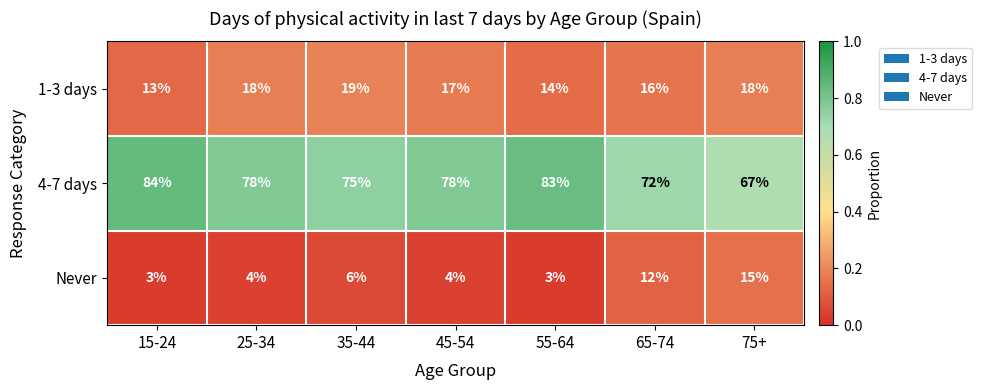

Rank the series at 35-44 from lowest to highest value.

Never, 1-3 days, 4-7 days